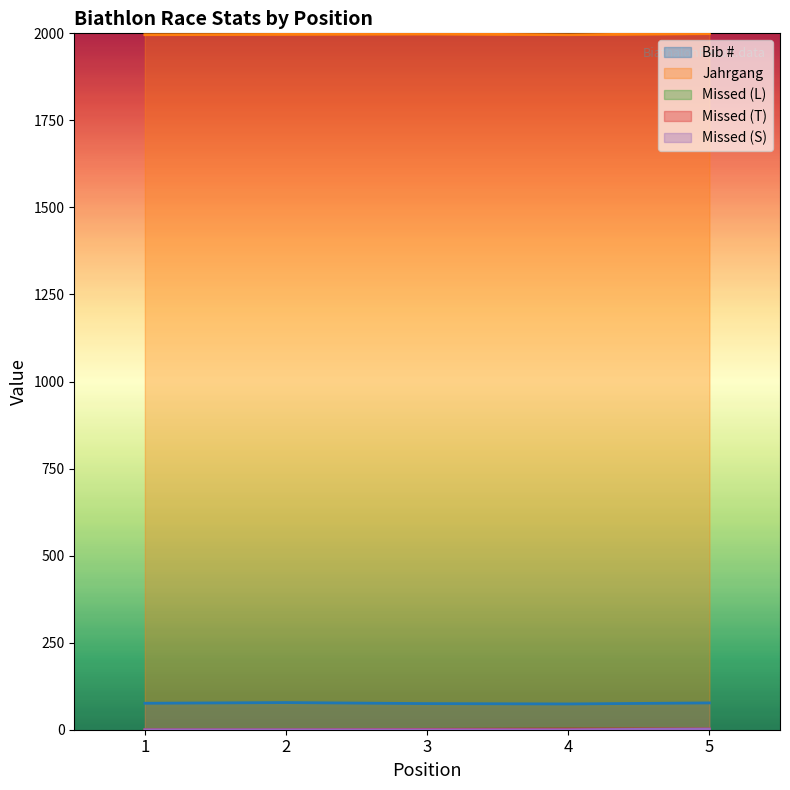

What is the minimum value for Bib #?

74